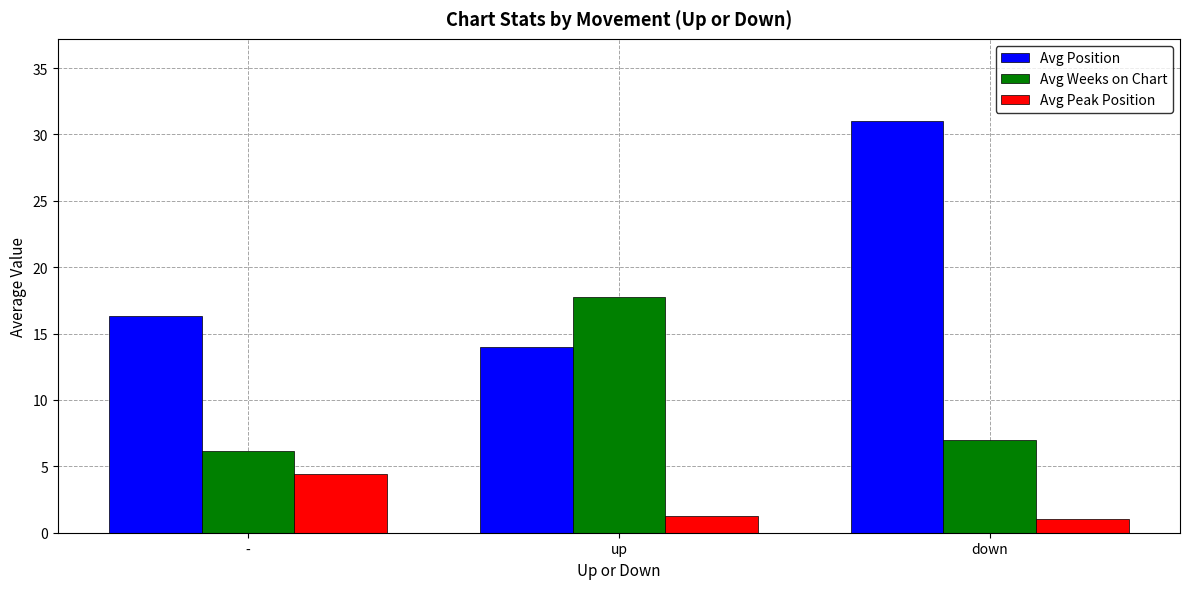

What are all the series names shown in the legend?

Avg Position, Avg Weeks on Chart, Avg Peak Position